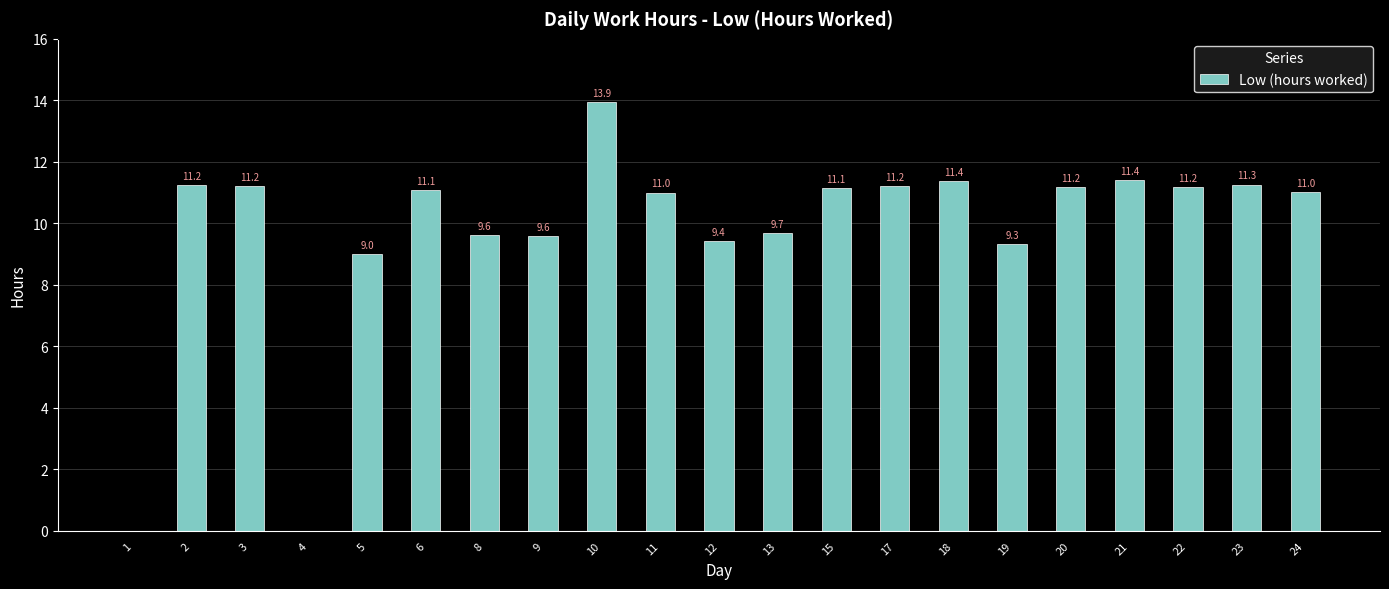

True or false: the data shows 9.0 at 5.

True